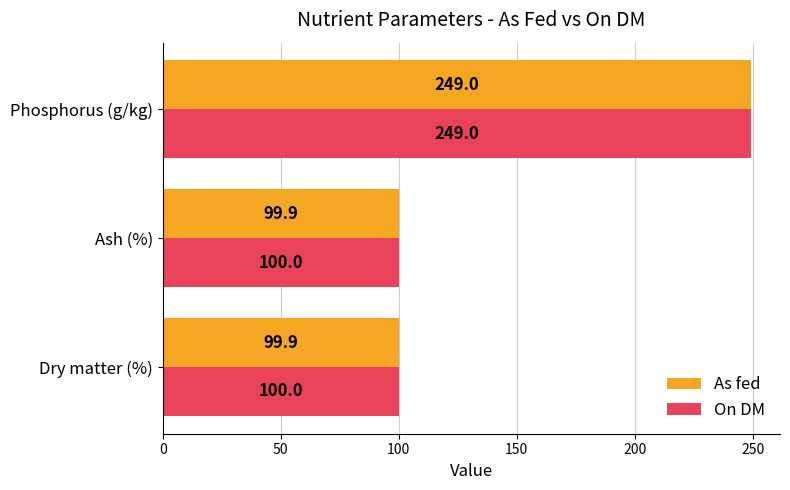

Count the number of data series in this chart.

2